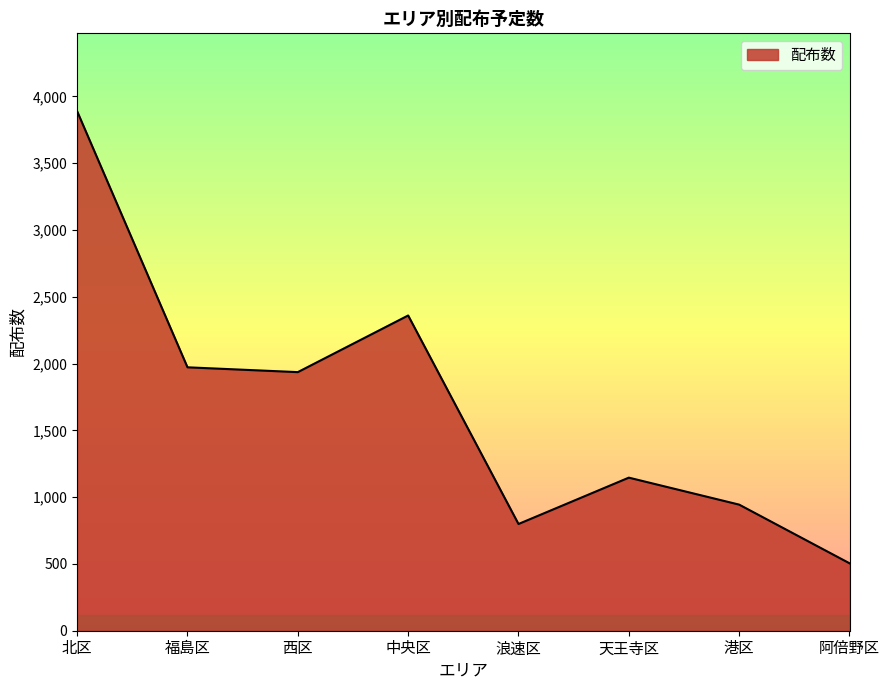

What is the minimum value shown in the chart?

505